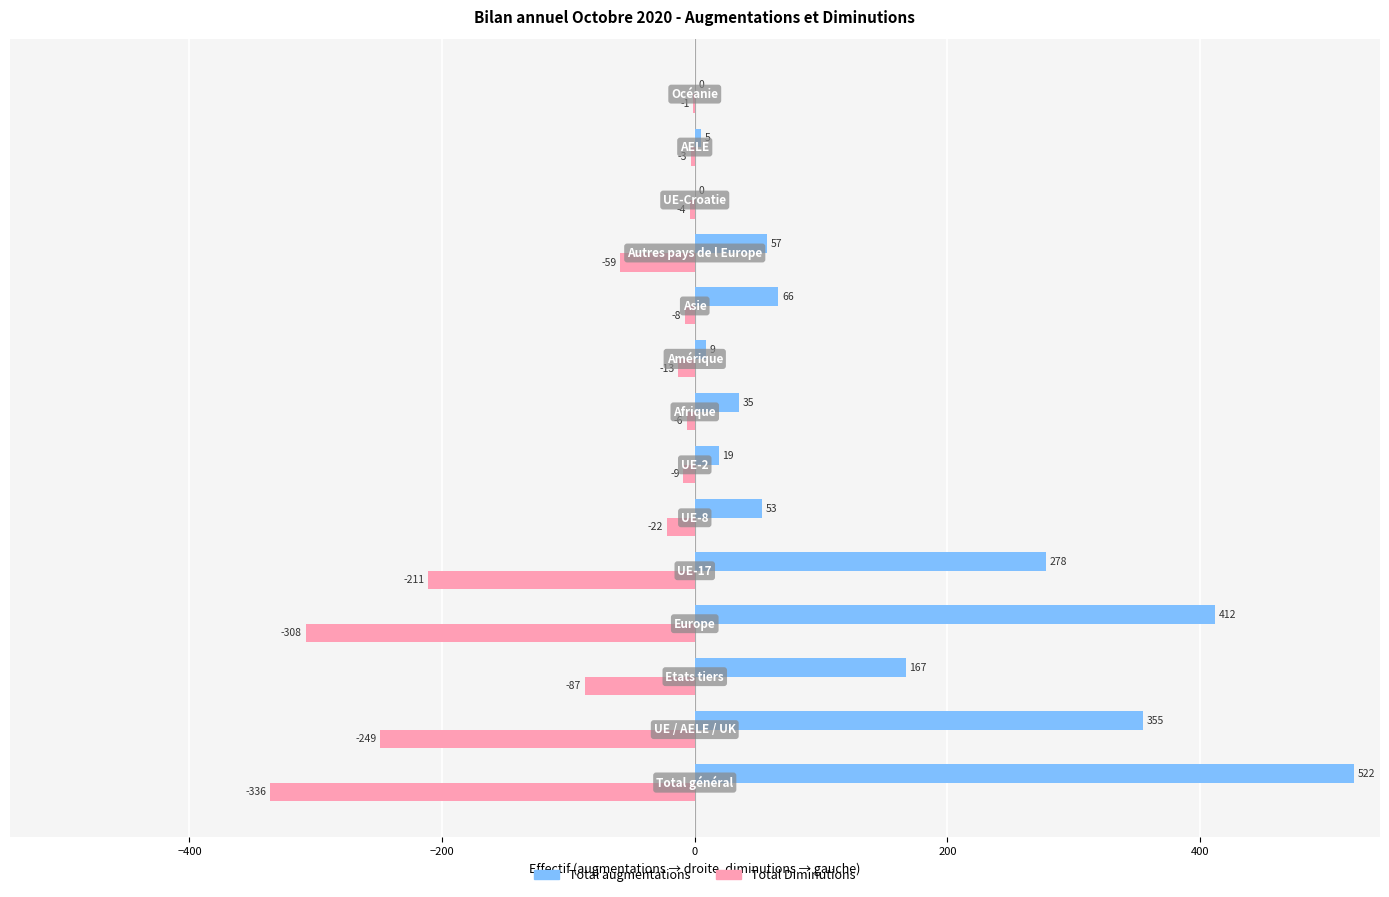

What is the highest value of the Total augmentations series?

522